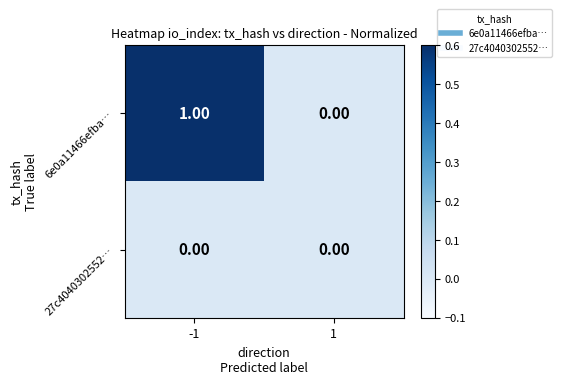

What is the spread (max minus min) of values at -1?

1